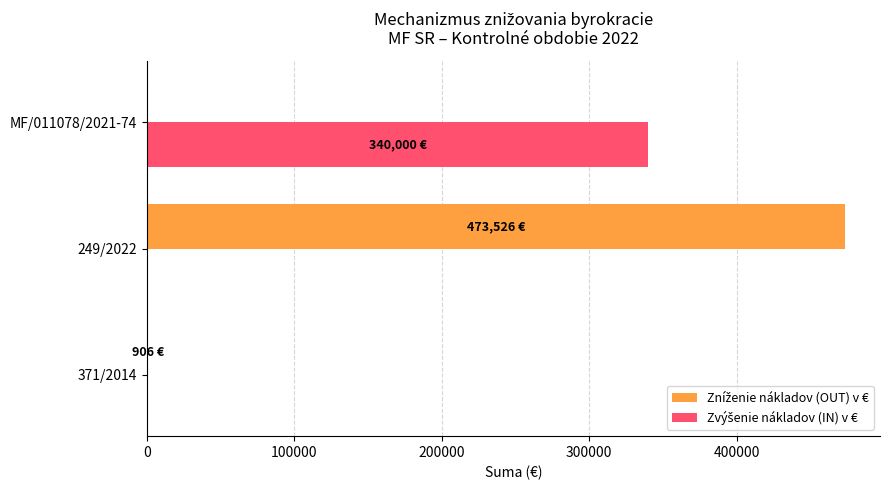

What is the greatest value displayed?

473526